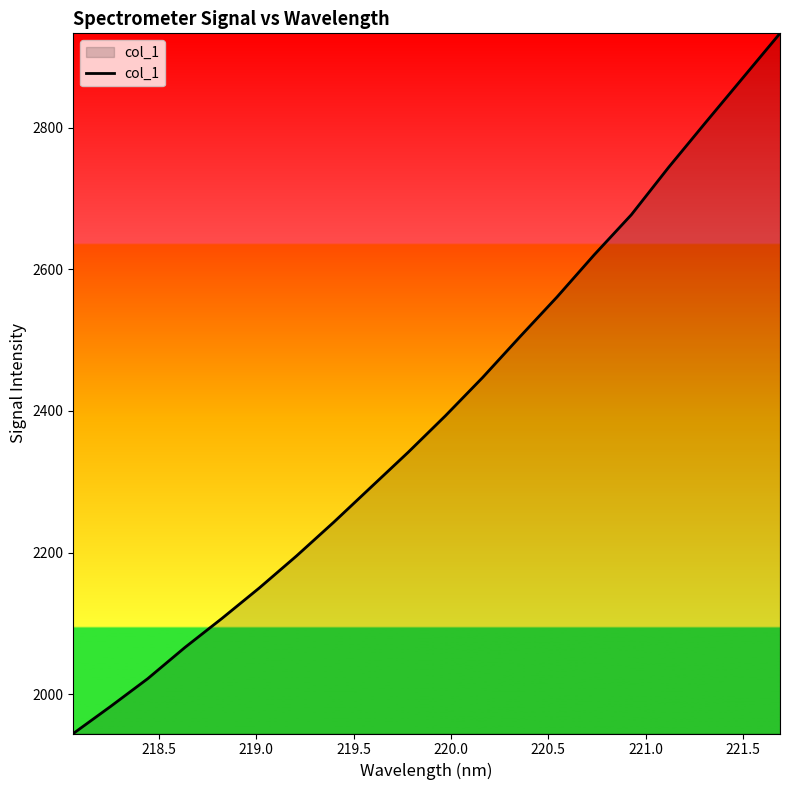

What is the greatest value displayed?

2933.4